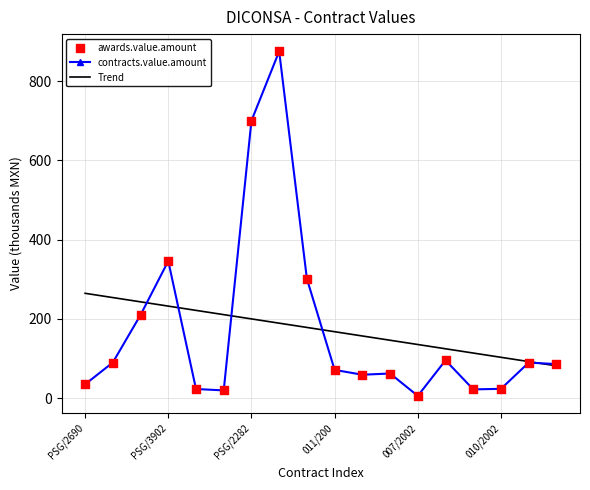

Which series has the widest spread of values?

contracts.value.amount